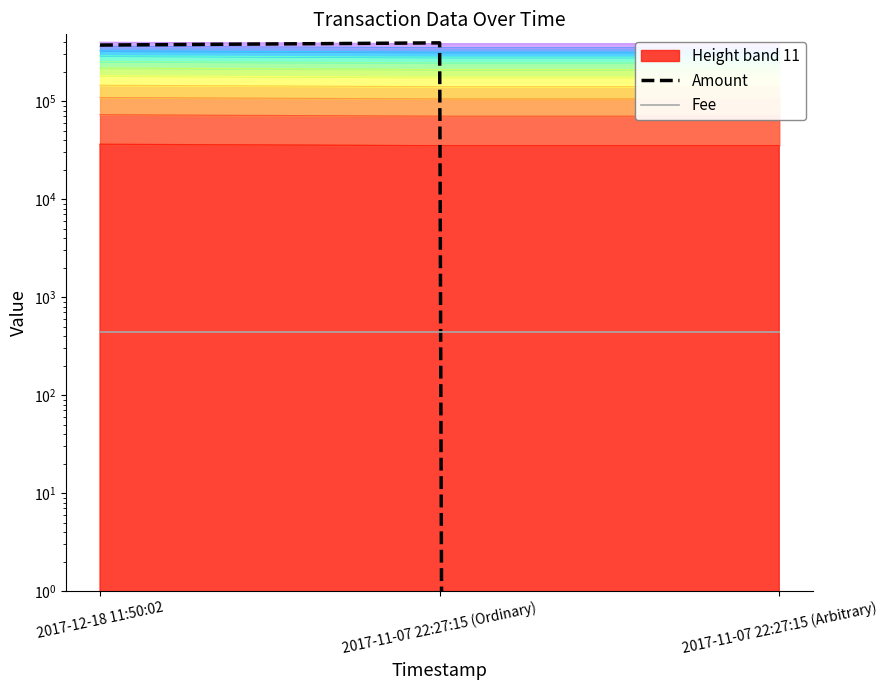

Does the chart have visible grid lines?

No